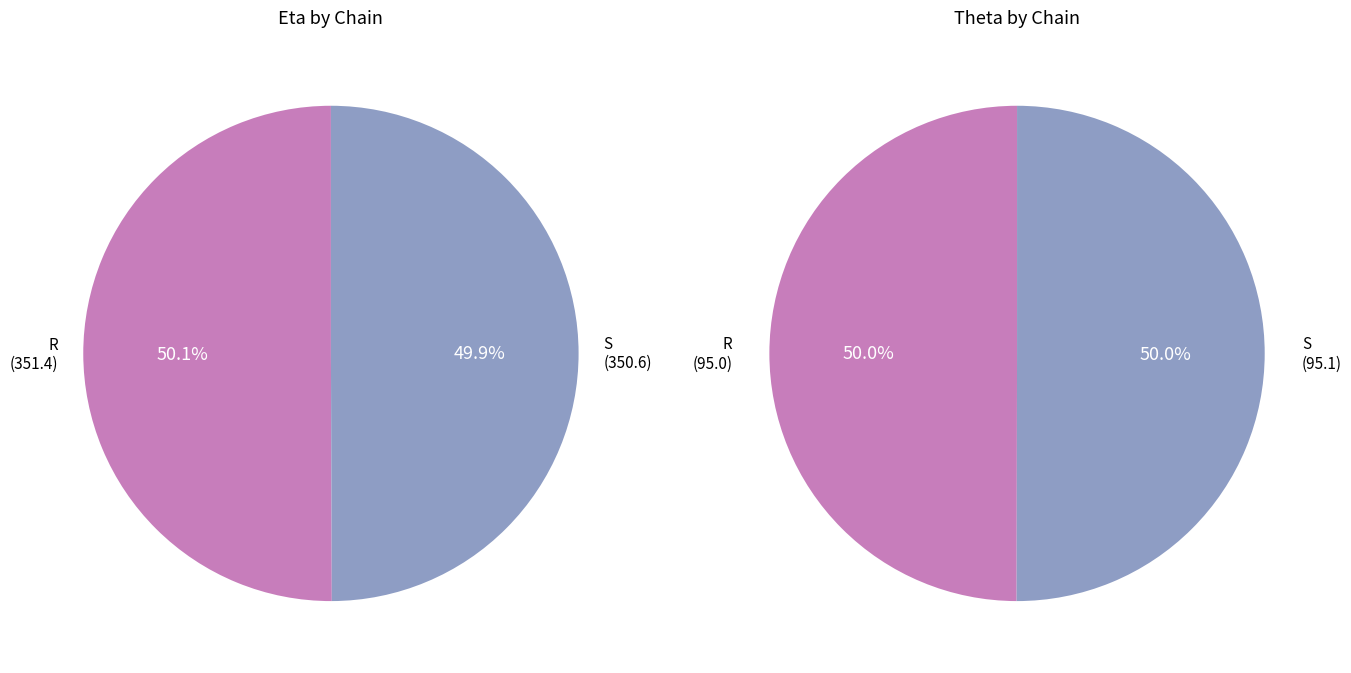

Is the sum of R and S greater than half?

Yes